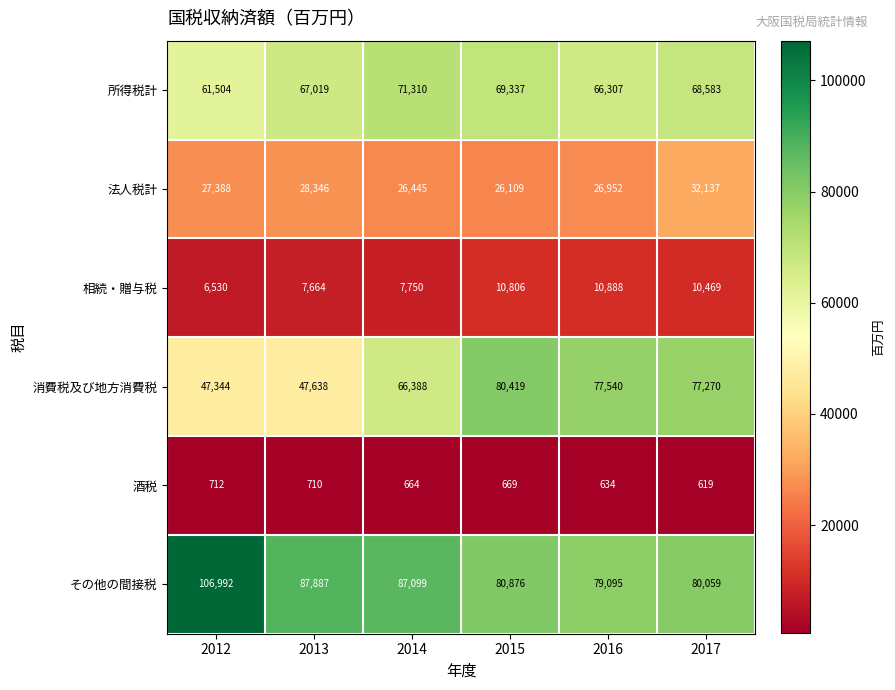

Which series has the largest total across all categories?

その他の間接税